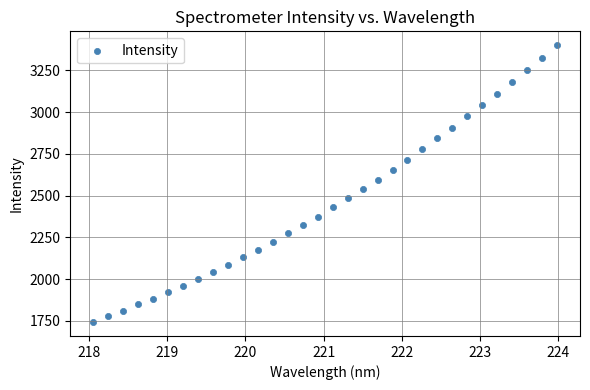

What is the range of Y values (max minus min)?

1659.3